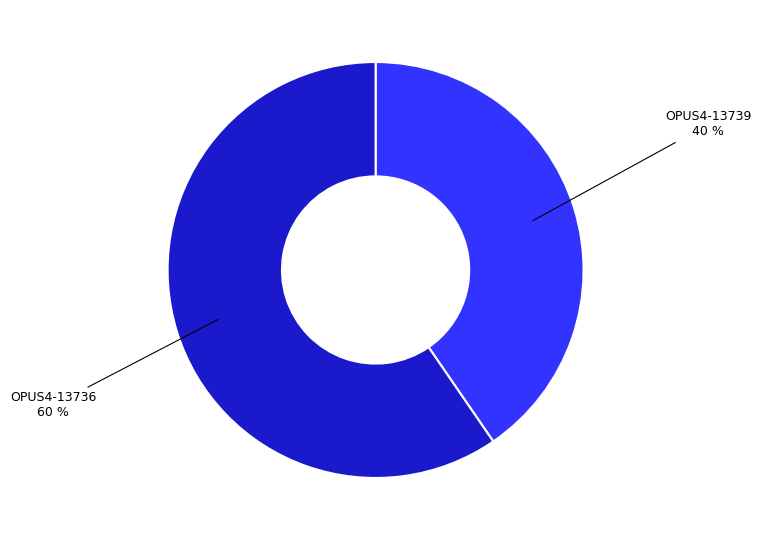

Which slice is the largest?

OPUS4-13736